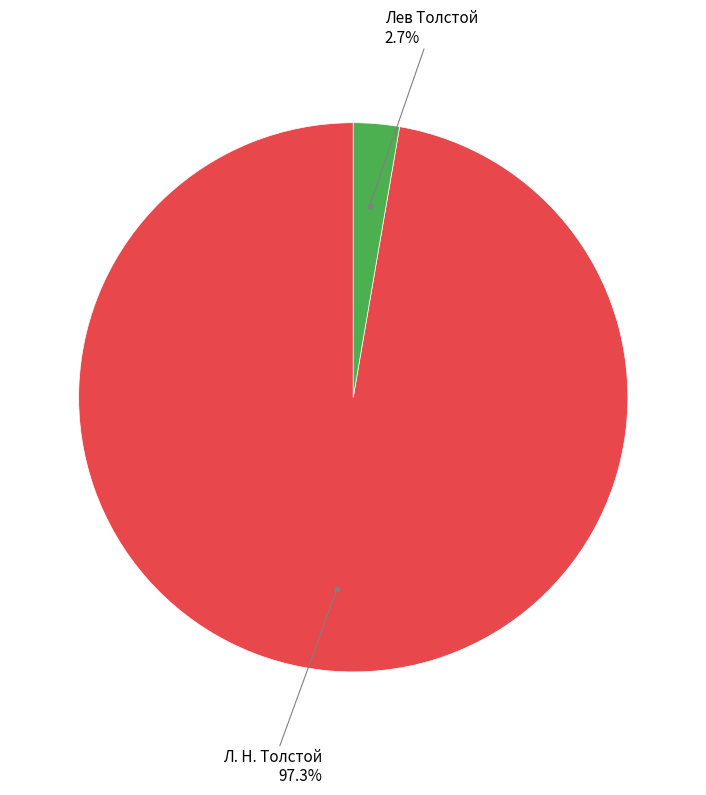

The Лев Толстой slice represents 3% of the pie. True or false?

True